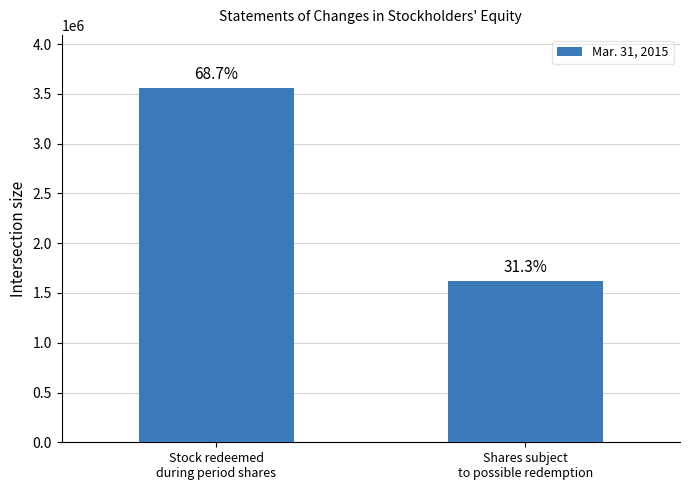

What is the value of the 1st bar from the left?

3558385